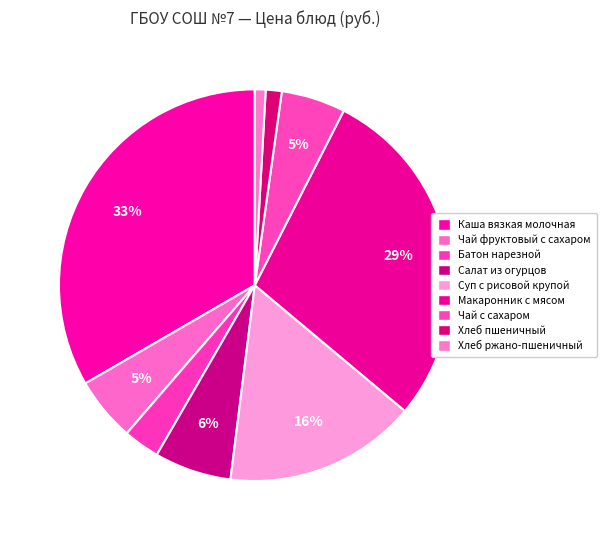

How many segments does this pie chart have?

9